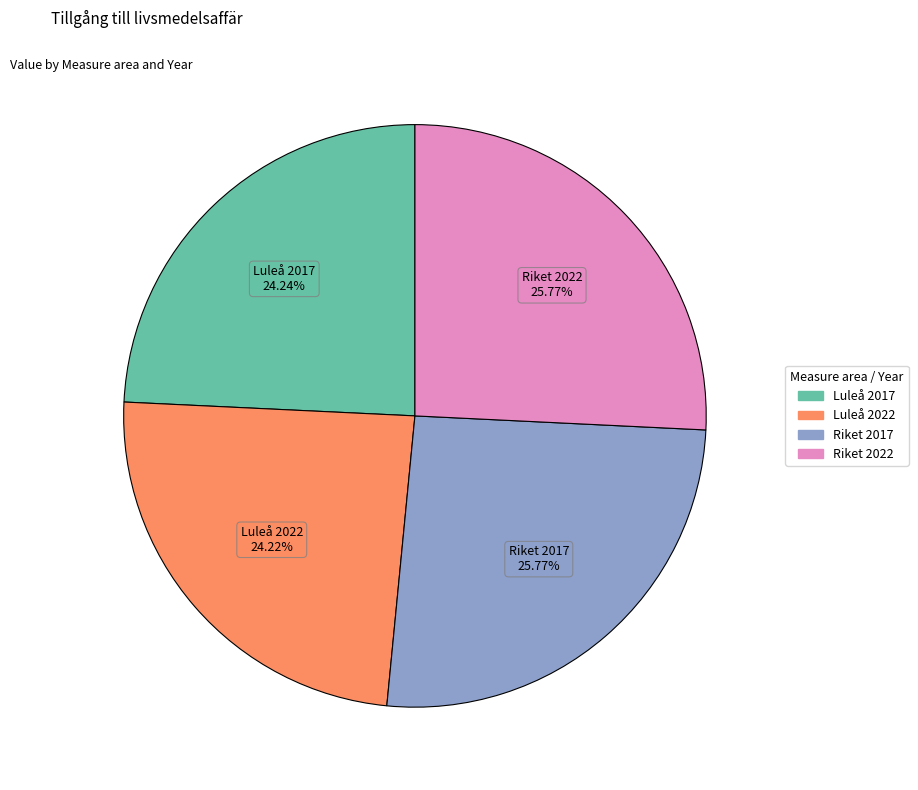

Is there any slice that represents more than half of the pie?

No